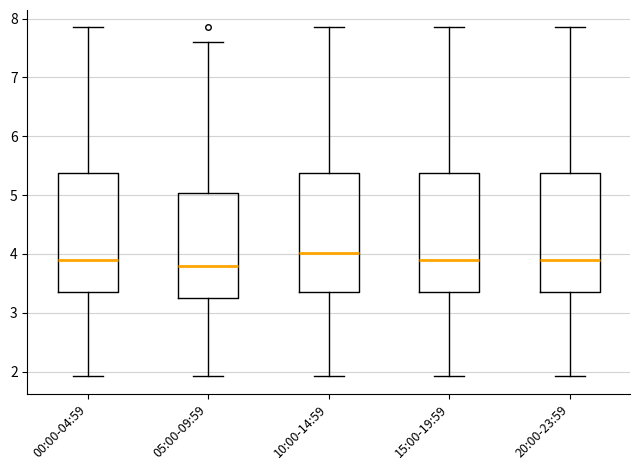

Reading left to right, read every box against the y-axis: the position of its median line, the range the box covers, and the ends of its whiskers. The values are not printed on the chart, so give them approximately, as read against the axis.

00:00-04:59: median 3.9, box 3.3 to 5.4, whiskers 1.9 to 7.9
05:00-09:59: median 3.8, box 3.3 to 5.0, whiskers 1.9 to 7.6
10:00-14:59: median 4.0, box 3.4 to 5.4, whiskers 1.9 to 7.9
15:00-19:59: median 3.9, box 3.3 to 5.4, whiskers 1.9 to 7.9
20:00-23:59: median 3.9, box 3.3 to 5.4, whiskers 1.9 to 7.9